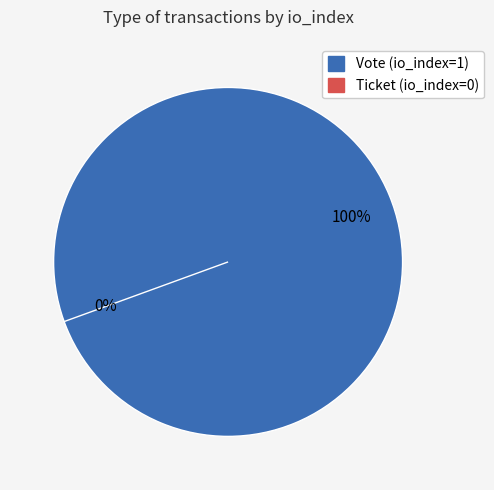

Which category has the biggest portion of the pie?

Vote (io_index=1)